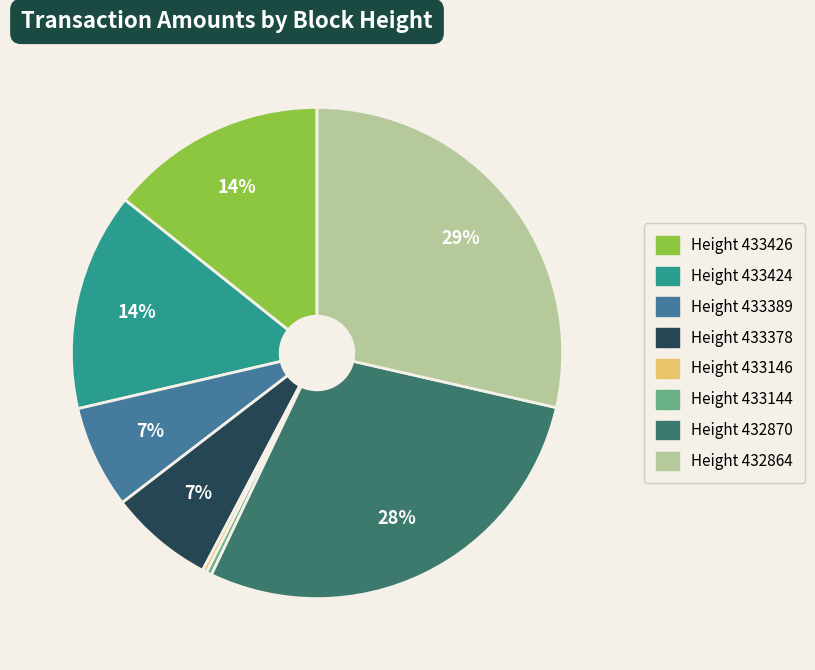

Between Height 432870 and Height 433144, which is larger?

Height 432870